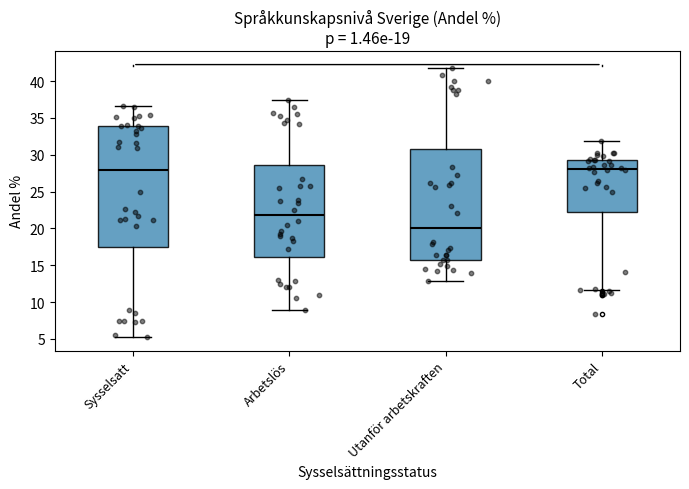

Reading left to right, transcribe this box plot: for each box, give where its median line is, the range the box spans, and where its two whiskers end, as read against the y-axis. The values are not printed on the chart, so give them approximately, as read against the axis.

Sysselsatt: median 28.0, box 17.5 to 34.0, whiskers 5.0 to 36.5
Arbetslös: median 22.0, box 16.0 to 28.5, whiskers 9.0 to 37.5
Utanför arbetskraften: median 20.0, box 16.0 to 31.0, whiskers 13.0 to 41.5
Total: median 28.0, box 22.0 to 29.5, whiskers 11.5 to 32.0